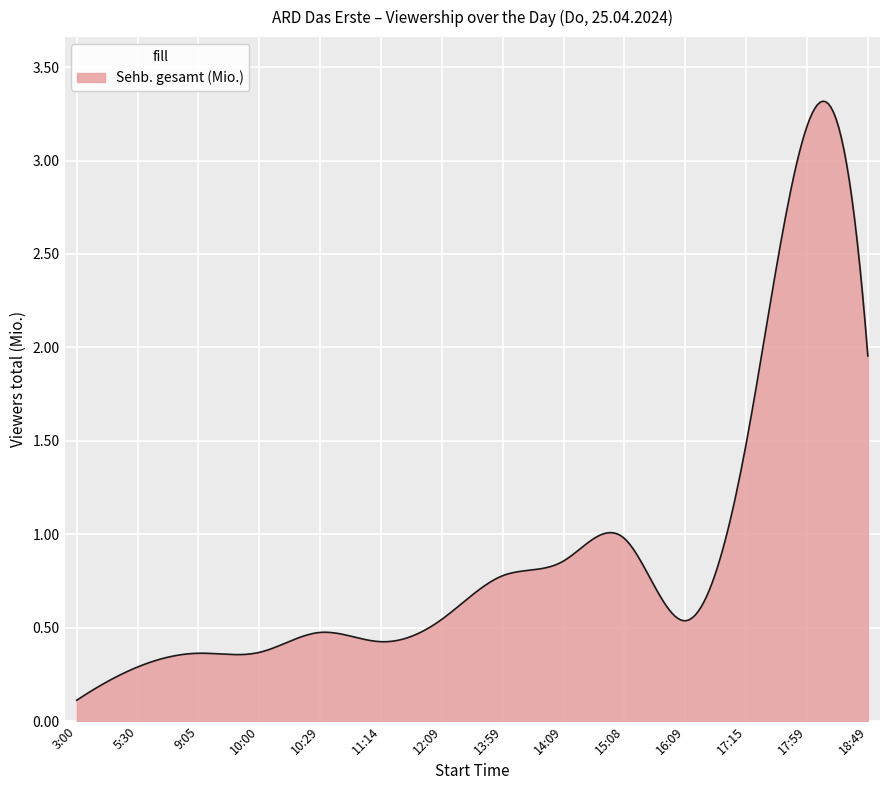

How many lines are shown in the chart?

1